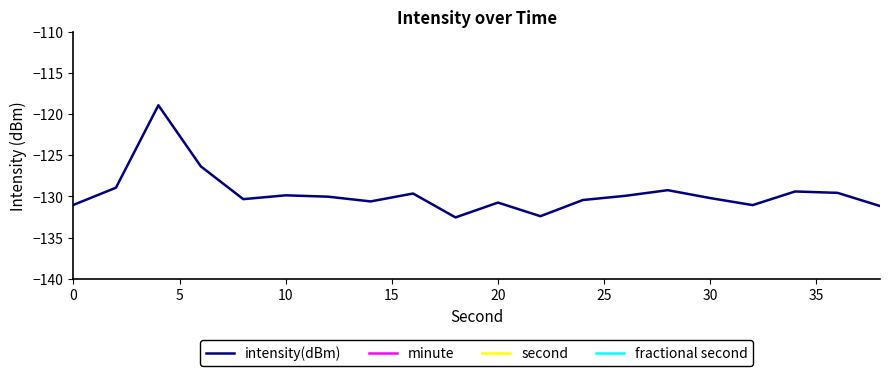

Reading left to right, transcribe all the data shown in this chart.

intensity(dBm): -131.0	-128.9	-118.9	-126.3	-130.3	-129.9	-130.0	-130.6	-129.6	-132.5	-130.7	-132.4	-130.4	-129.9	-129.2	-130.2	-131.0	-129.4	-129.6	-131.2
minute: 0.0	0.0	0.0	0.0	0.0	0.0	0.0	0.0	0.0	0.0	0.0	0.0	0.0	0.0	0.0	0.0	0.0	0.0	0.0	0.0
second: 0.0	2.0	4.0	6.0	8.0	10.0	12.0	14.0	16.0	18.0	20.0	22.0	24.0	26.0	28.0	30.0	32.0	34.0	36.0	38.0
fractional second: 0.0	0.0	0.0	0.0	0.0	0.0	0.0	0.0	0.0	0.0	0.0	0.0	0.0	0.0	0.0	0.0	0.0	0.0	0.0	0.0